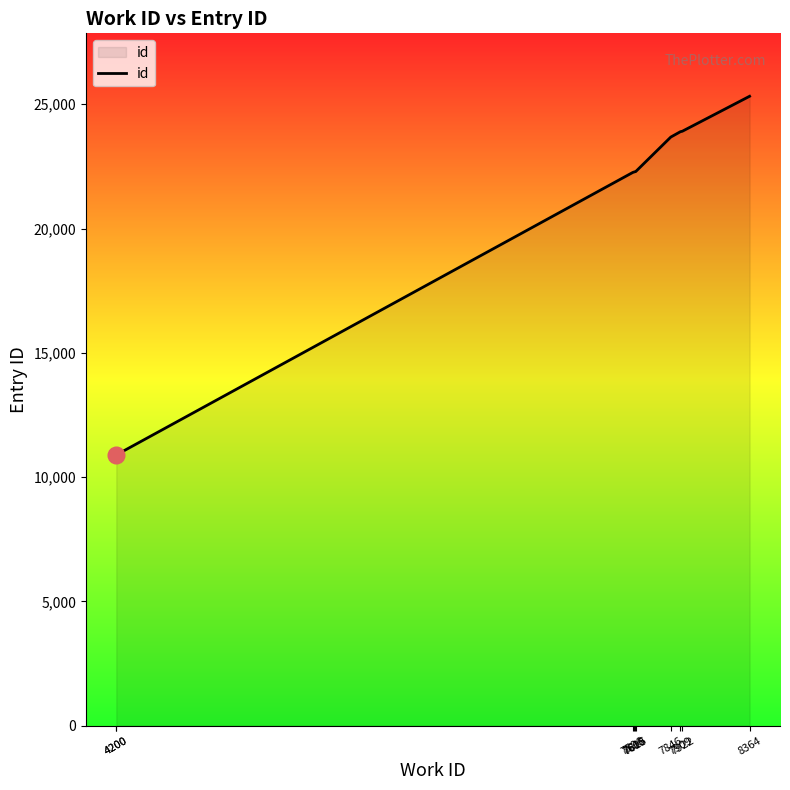

What is the difference between the maximum and minimum values?

14431